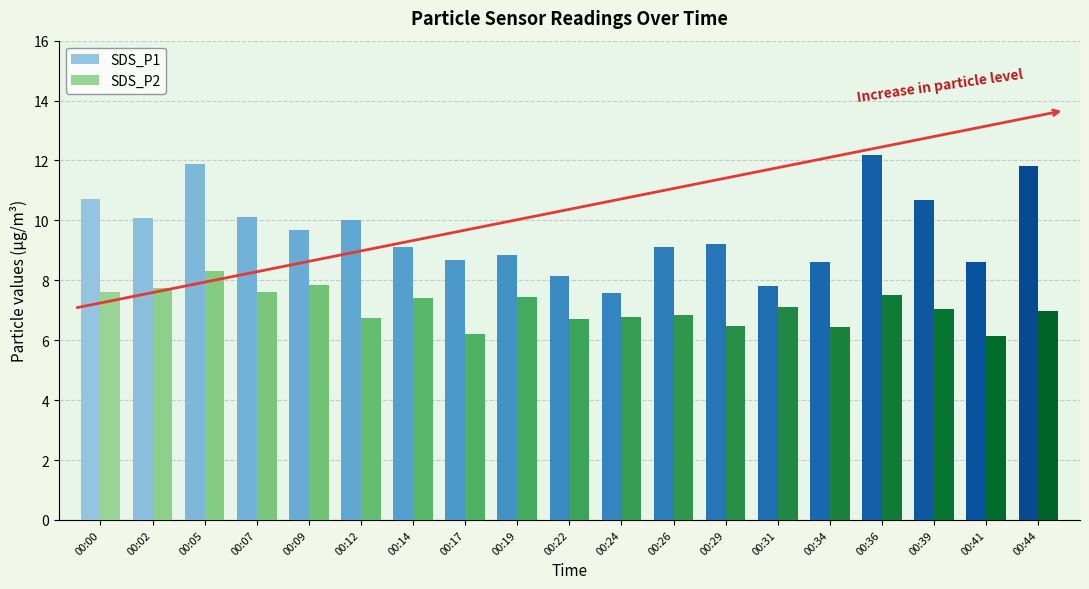

How many series are shown in this chart?

2